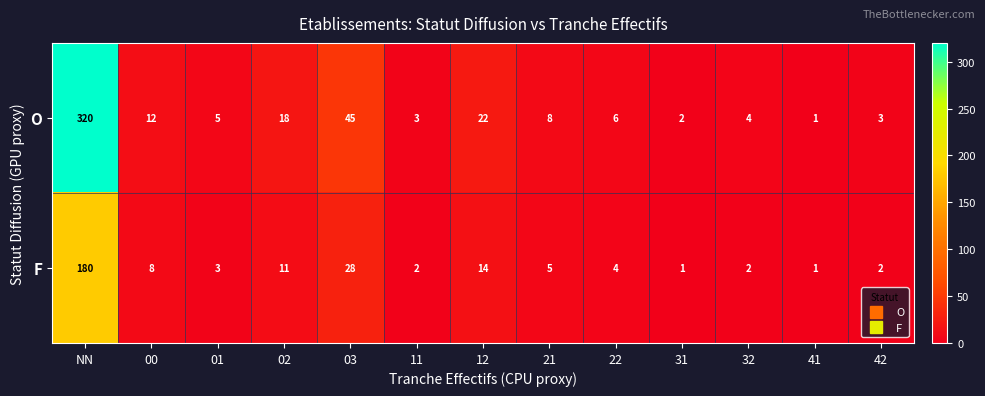

What is the difference between the second highest and second lowest values in the F series?

27